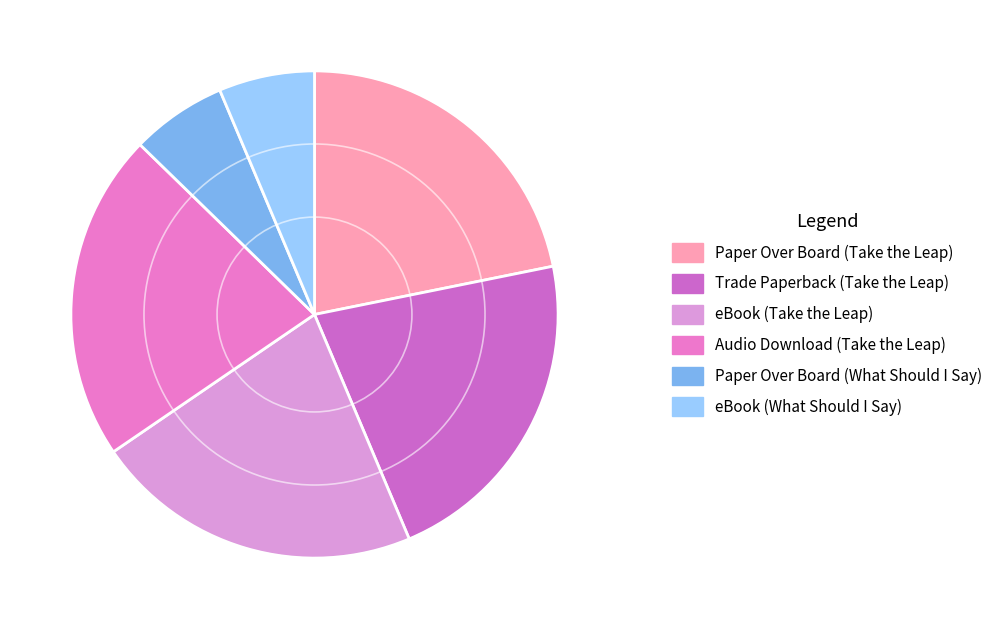

How many segments does this pie chart have?

6